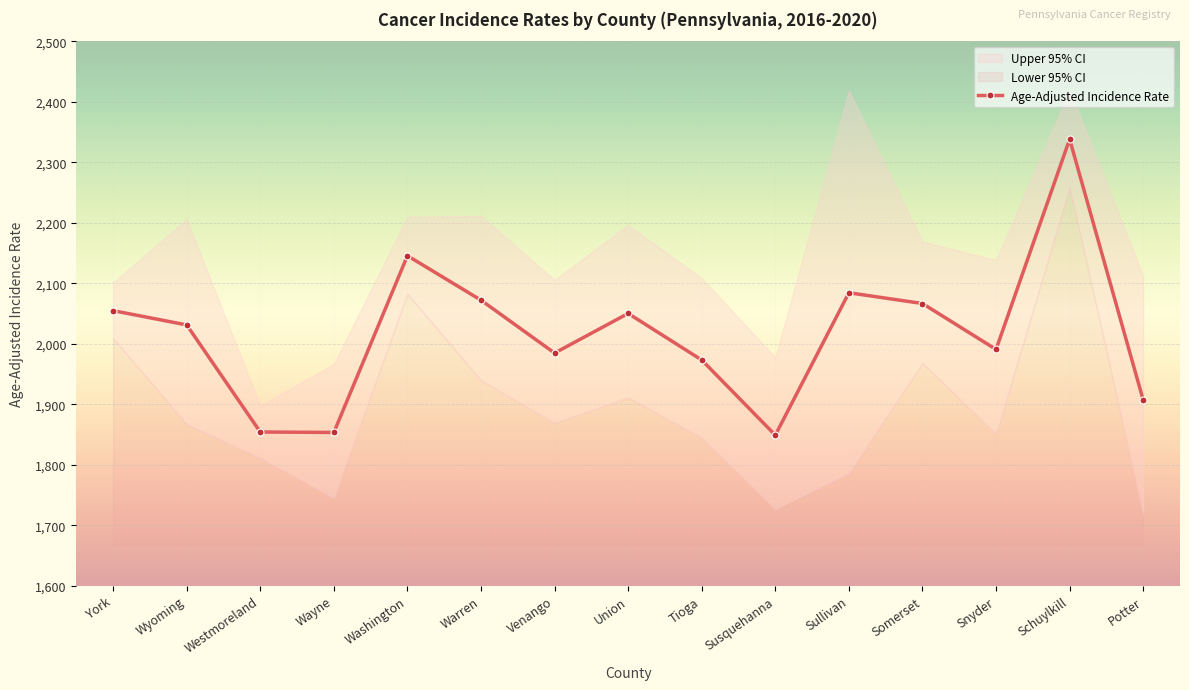

What is the smallest value displayed?

1848.8